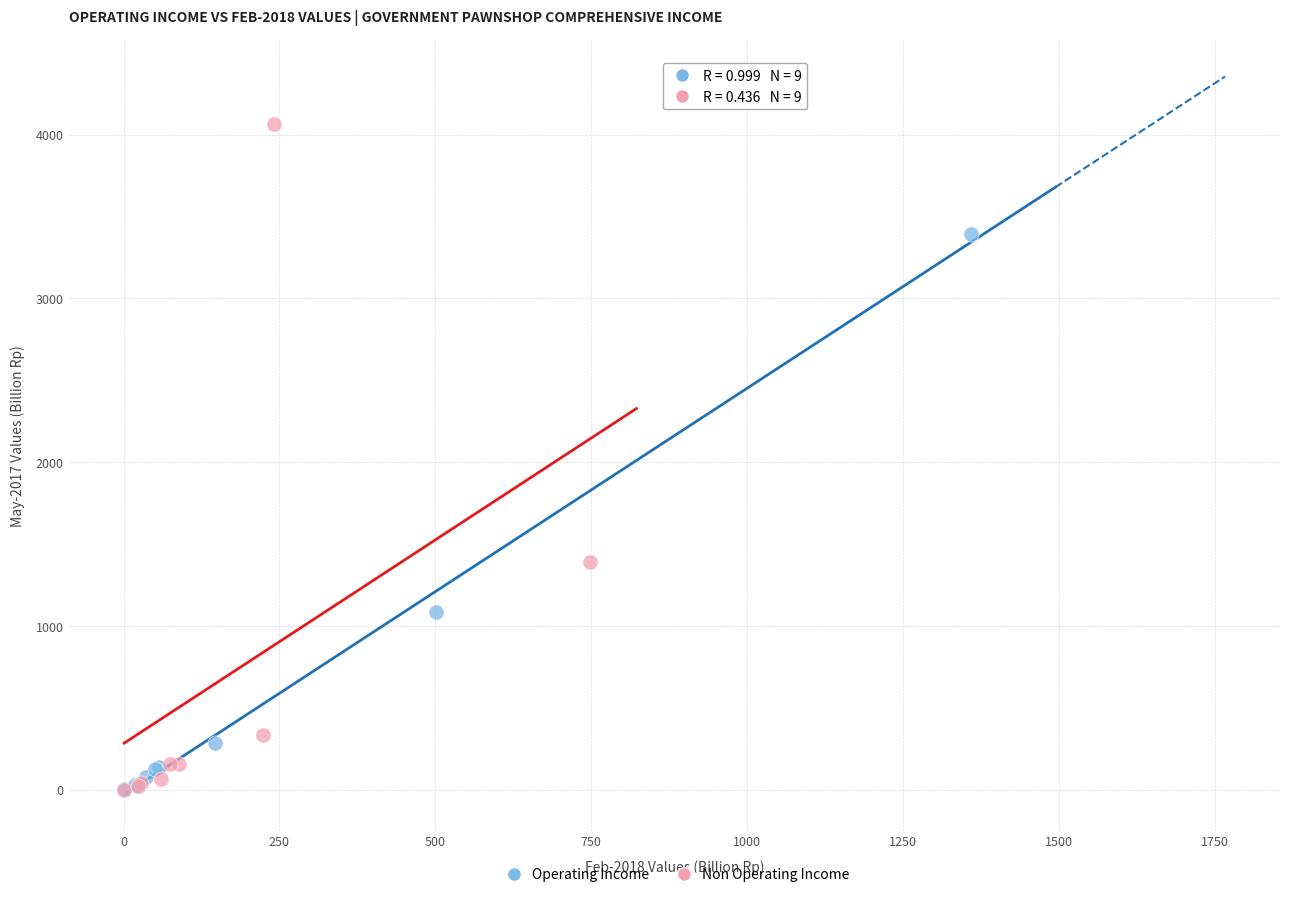

What are all the series names shown in the legend?

Operating Income, Non Operating Income